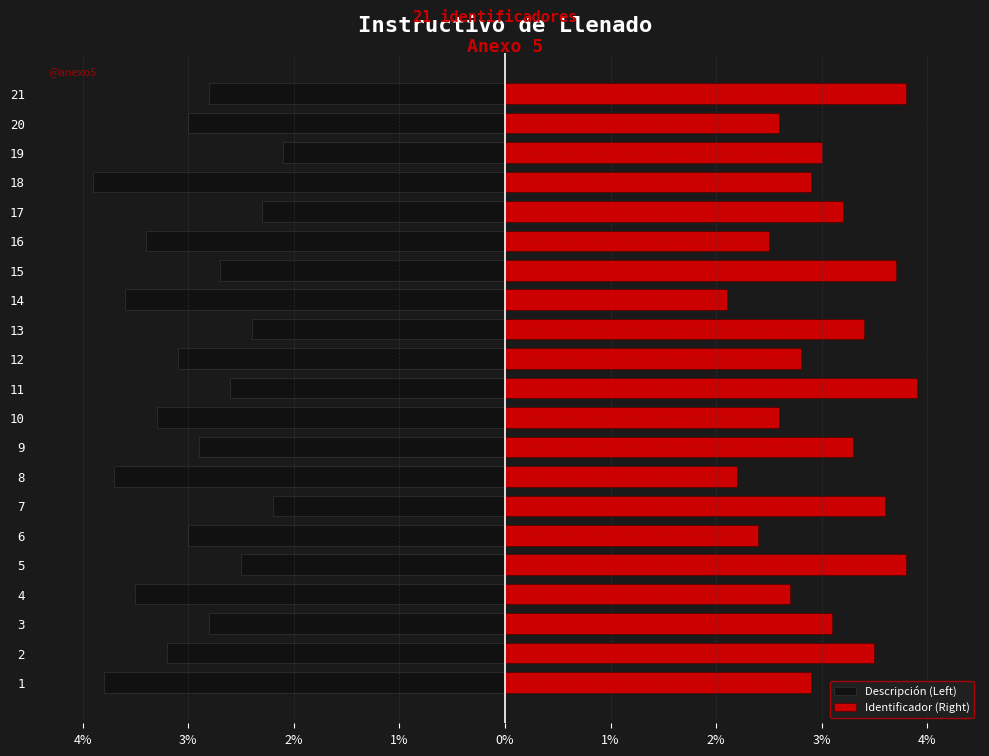

Reading left to right, what are all the values shown in this chart?

Descripción (Left): -3.8	-3.2	-2.8	-3.5	-2.5	-3.0	-2.2	-3.7	-2.9	-3.3	-2.6	-3.1	-2.4	-3.6	-2.7	-3.4	-2.3	-3.9	-2.1	-3.0	-2.8
Identificador (Right): 2.9	3.5	3.1	2.7	3.8	2.4	3.6	2.2	3.3	2.6	3.9	2.8	3.4	2.1	3.7	2.5	3.2	2.9	3.0	2.6	3.8